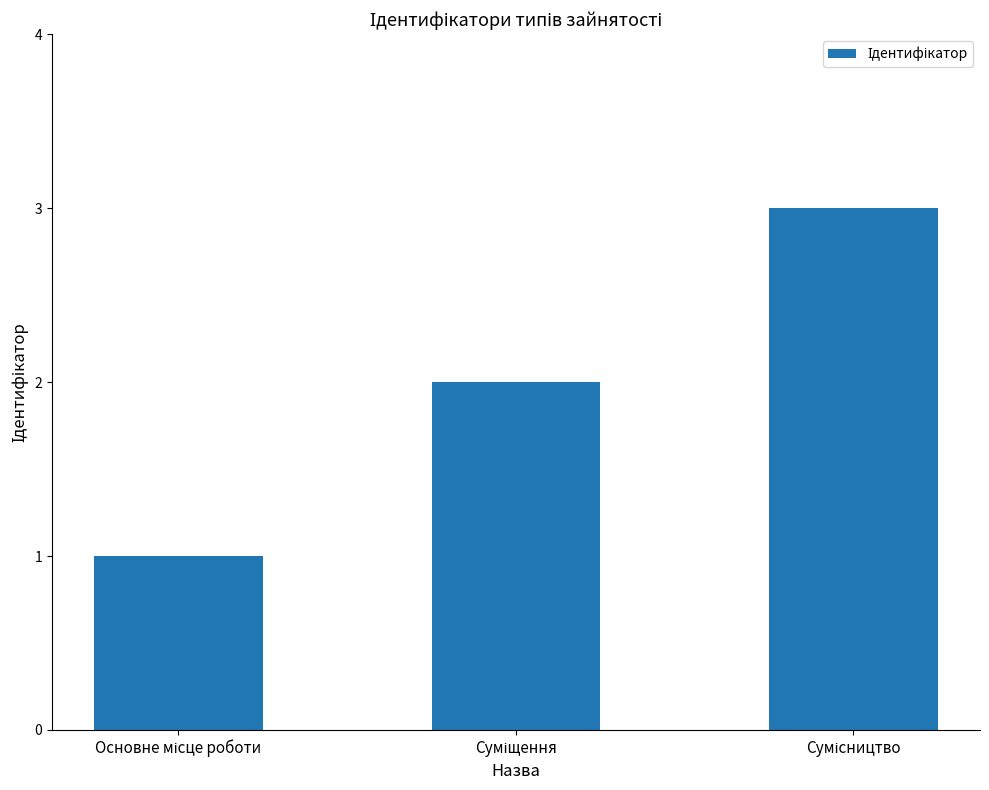

Does the chart contain any negative values?

No